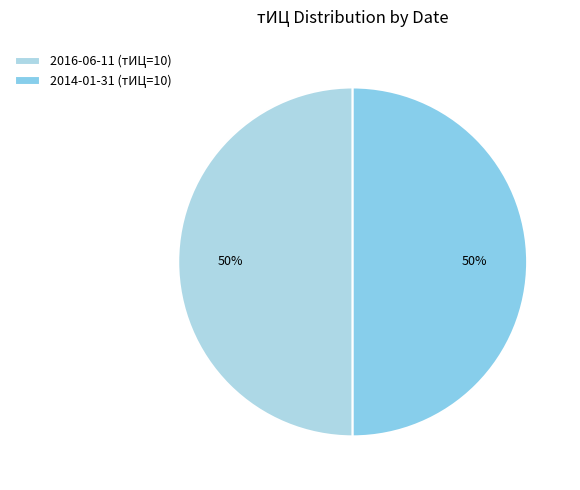

How many segments does this pie chart have?

2